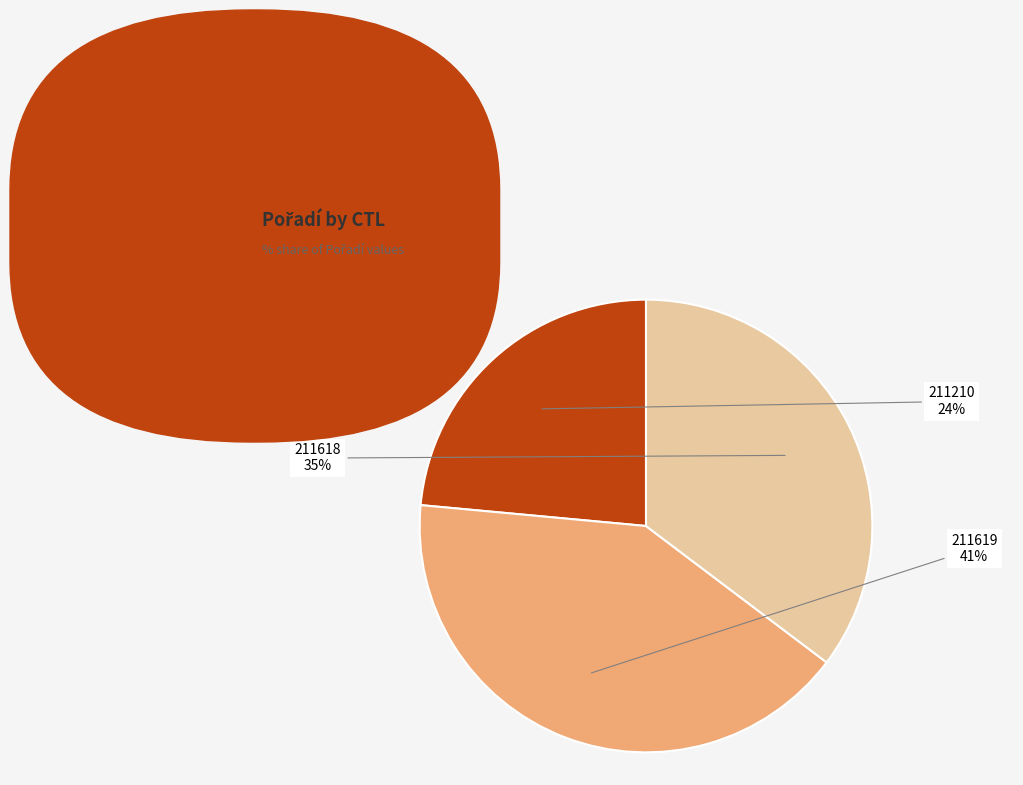

Is the sum of 211618 and 211619 greater than half?

Yes